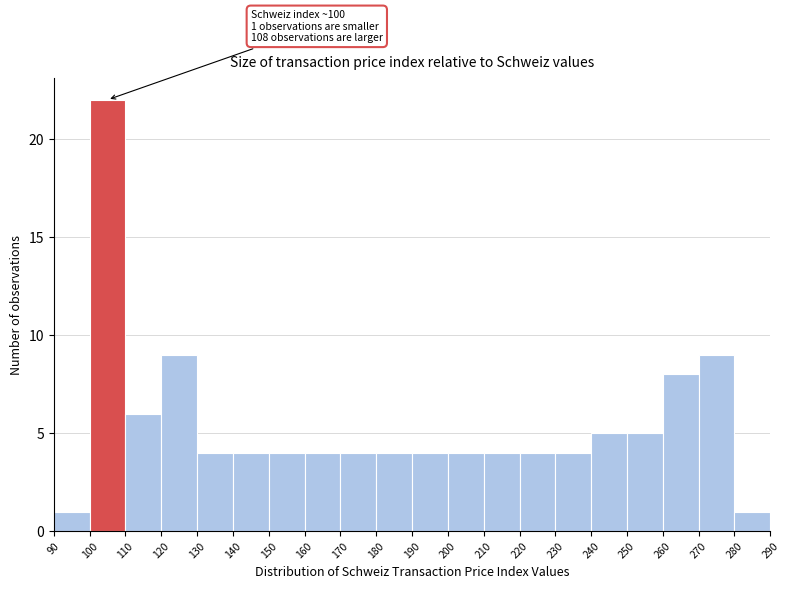

Which range on the x-axis has the tallest bar?

100 to 110